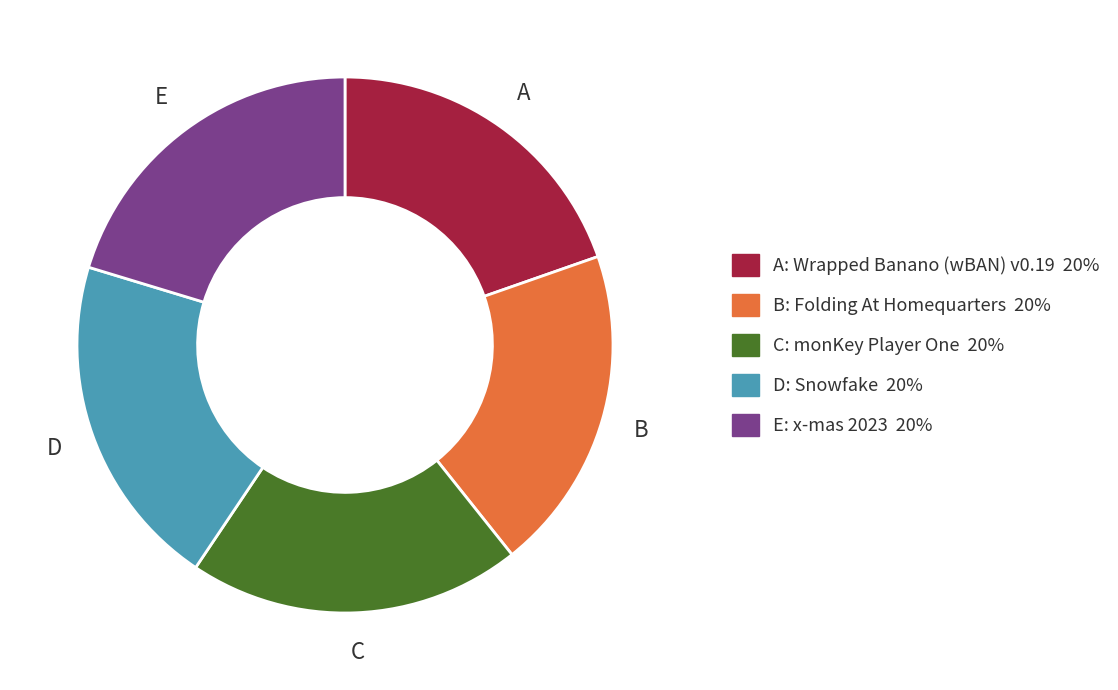

Is there any slice that represents more than half of the pie?

No